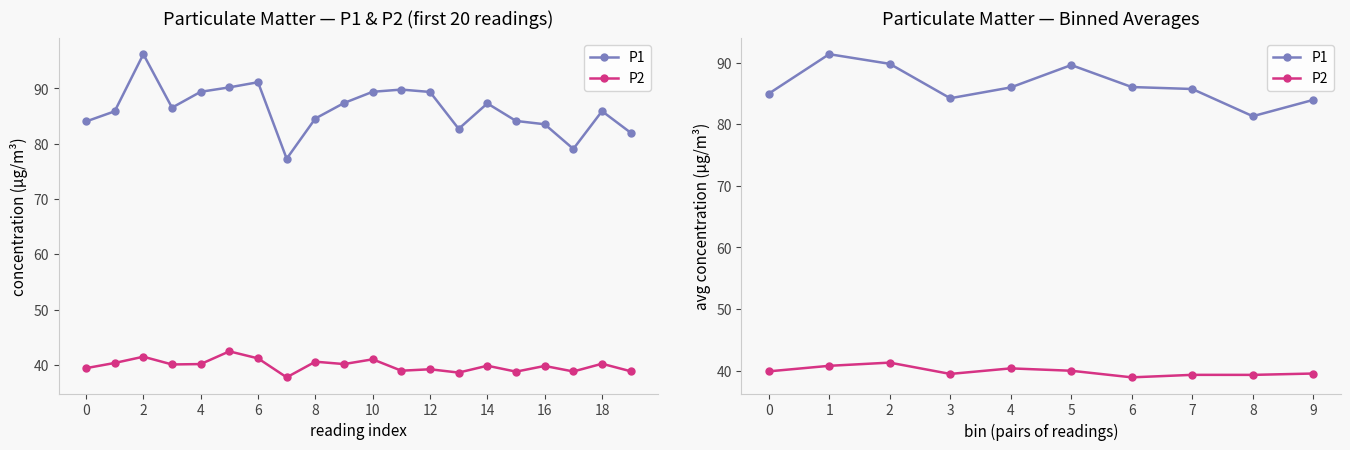

True or false: P1 and P2 cross at least once.

False